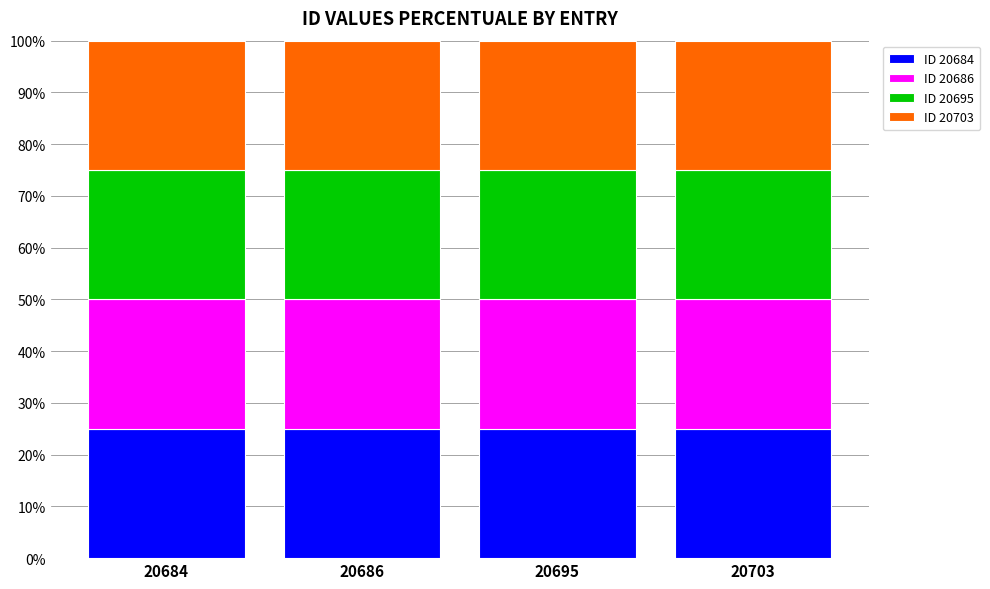

The value of ID 20684 at 20686 is 13.9. True or false?

False